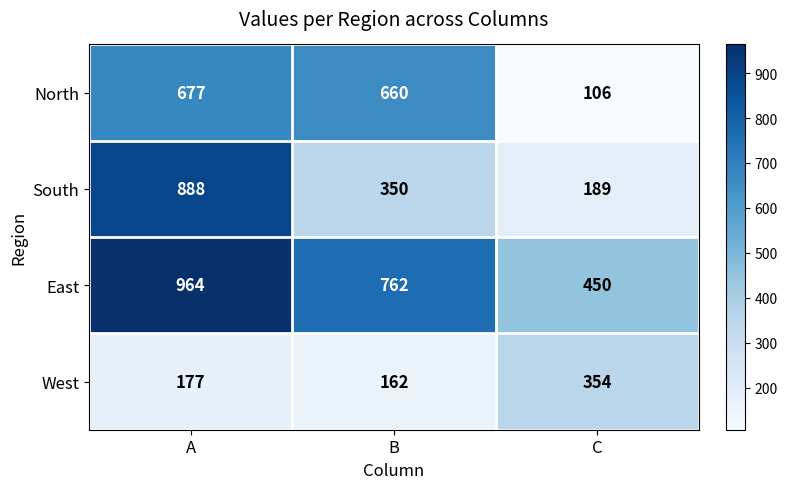

What is the total value across all series at B?

1934